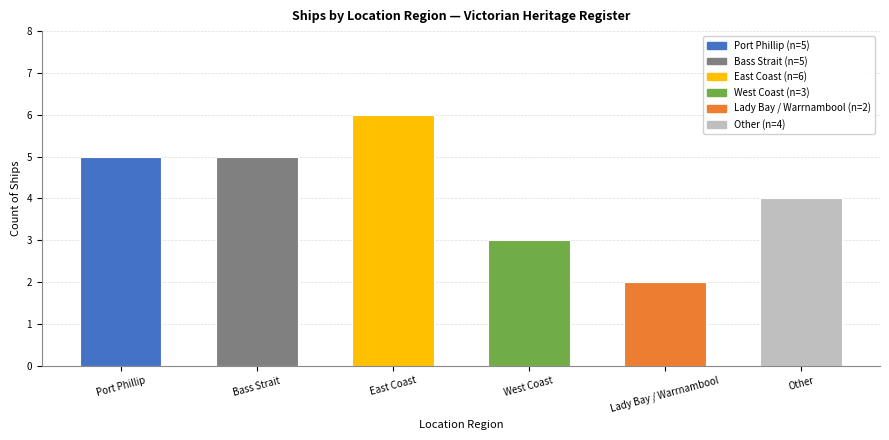

What is the sum of the values at West Coast and East Coast?

9